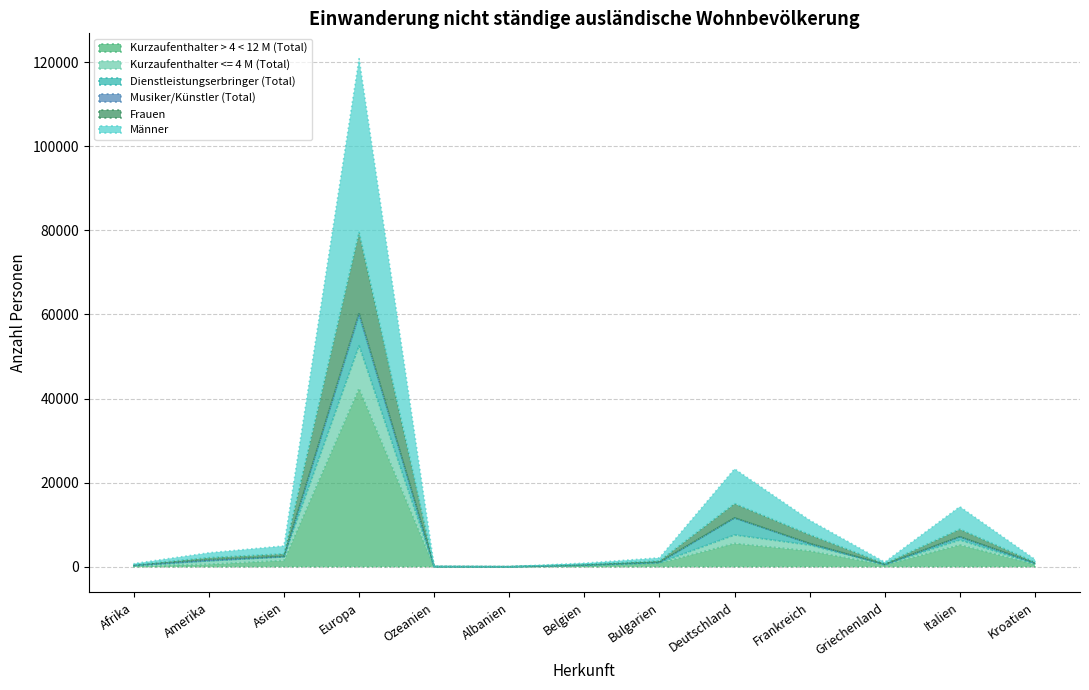

What is the difference between the maximum and minimum values in the Männer series?

41223